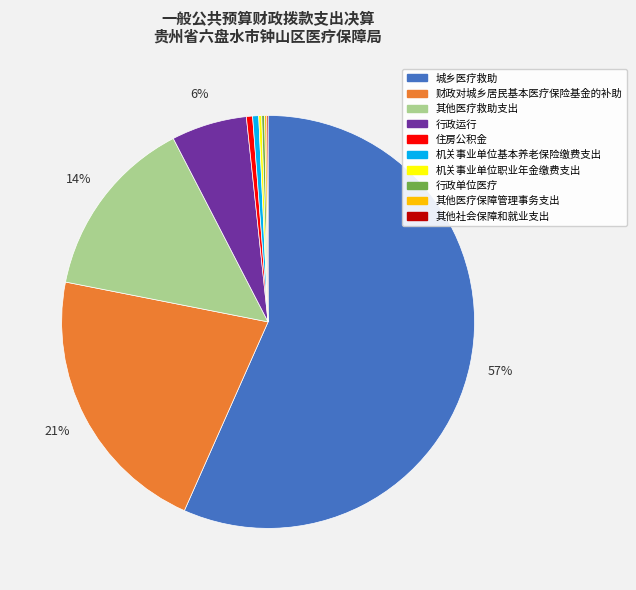

To the nearest percent, what portion does 财政对城乡居民基本医疗保险基金的补助 represent?

21%